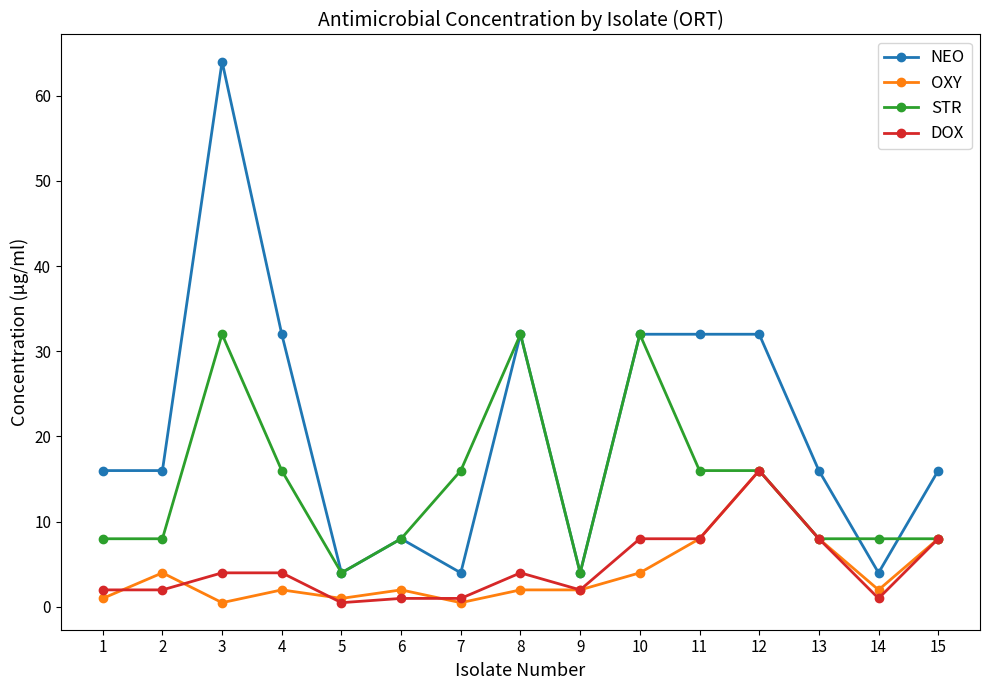

True or false: OXY has more than 0 interior local peaks.

True